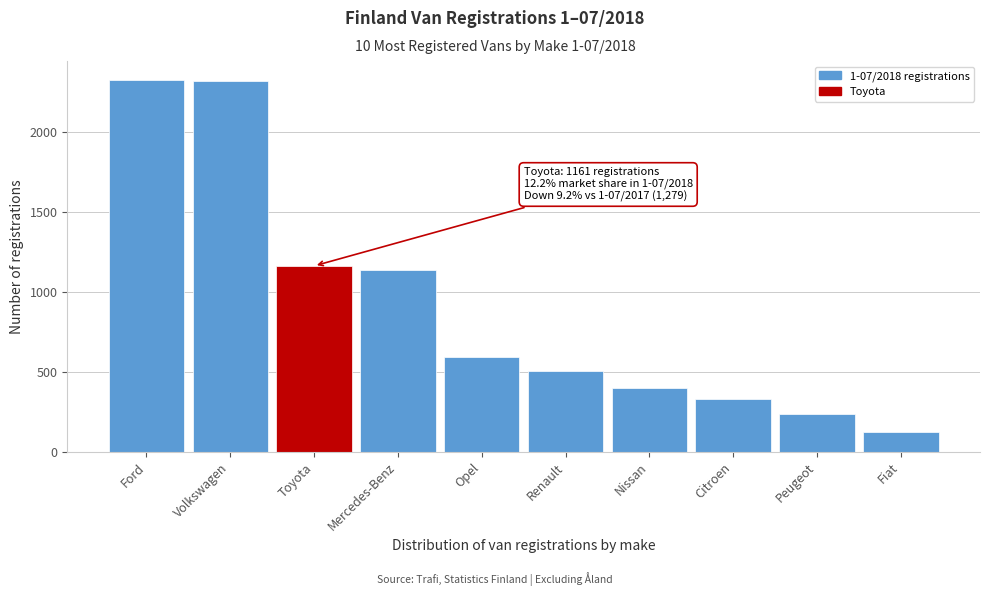

What is the minimum value shown in the chart?

124